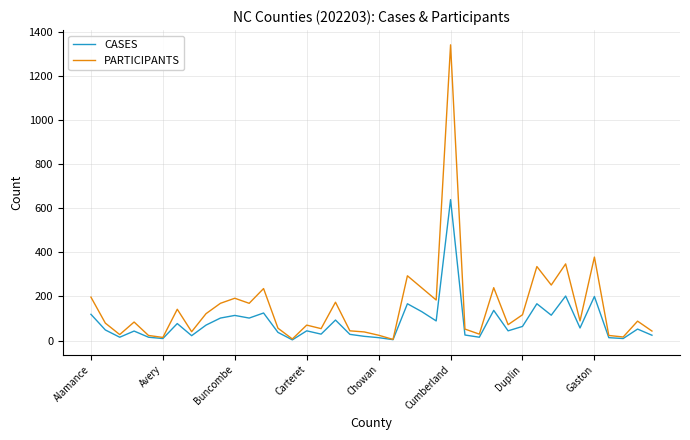

Count the number of data series in this chart.

2